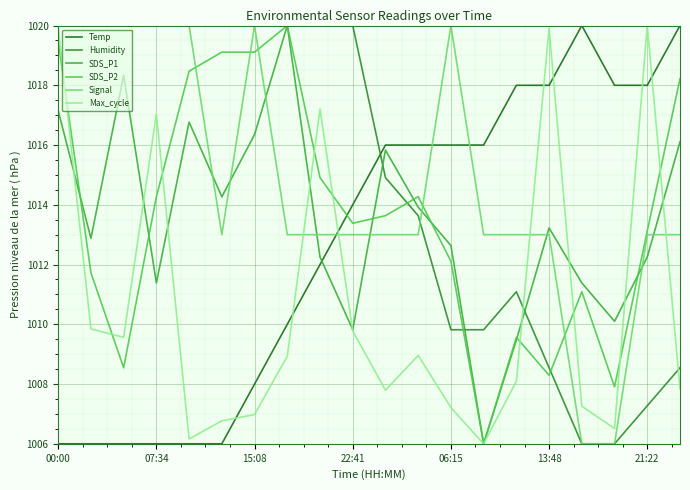

Reading right to left, extract all data points from this chart.

Temp: 1020.0	1018.0	1018.0	1020.0	1018.0	1018.0	1016.0	1016.0	1016.0	1016.0	1014.0	1012.0	1010.0	1008.0	1006.0	1006.0	1006.0	1006.0	1006.0	1006.0
Humidity: 1008.5	1007.3	1006.0	1006.0	1008.5	1011.1	1009.8	1009.8	1013.6	1014.9	1020.0	1020.0	1020.0	1020.0	1020.0	1020.0	1020.0	1020.0	1020.0	1020.0
SDS_P1: 1016.1	1012.3	1010.1	1011.4	1013.2	1009.5	1006.0	1012.6	1013.9	1015.8	1009.8	1012.3	1020.0	1016.4	1014.3	1016.8	1011.4	1018.3	1012.9	1017.2
SDS_P2: 1018.2	1013.1	1007.9	1011.1	1008.3	1009.6	1006.0	1012.1	1014.3	1013.6	1013.4	1014.9	1020.0	1019.1	1019.1	1018.5	1014.3	1008.5	1011.7	1019.5
Signal: 1013.0	1013.0	1006.0	1006.0	1013.0	1013.0	1013.0	1020.0	1013.0	1013.0	1013.0	1013.0	1013.0	1020.0	1013.0	1020.0	1020.0	1020.0	1020.0	1020.0
Max_cycle: 1007.8	1020.0	1006.5	1007.3	1019.9	1008.1	1006.0	1007.2	1009.0	1007.8	1009.8	1017.2	1008.9	1007.0	1006.8	1006.2	1017.0	1009.6	1009.8	1020.0